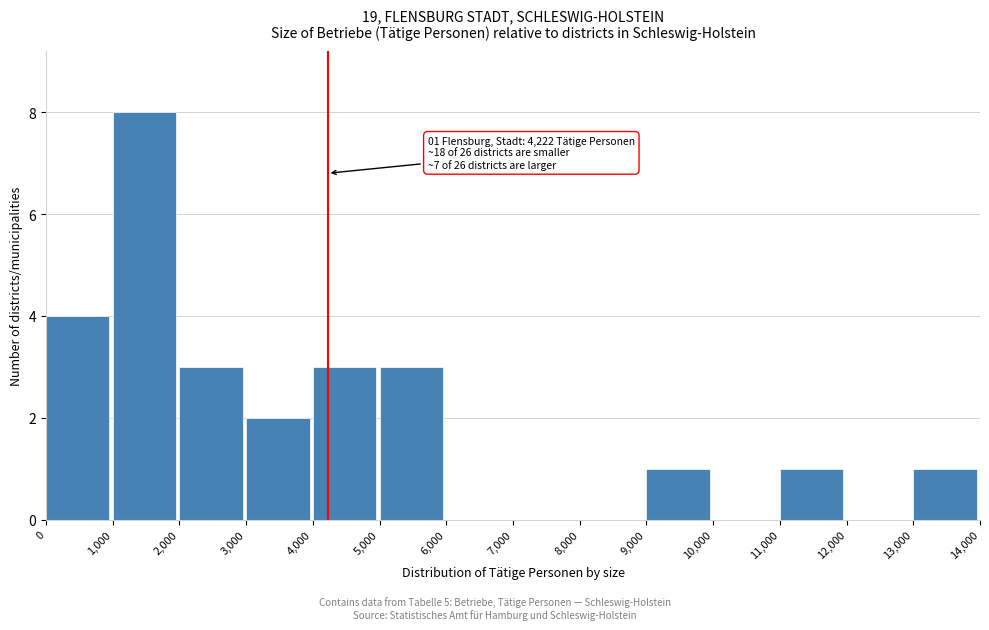

Over which range of the x-axis is the bar tallest?

1,000 to 2,000